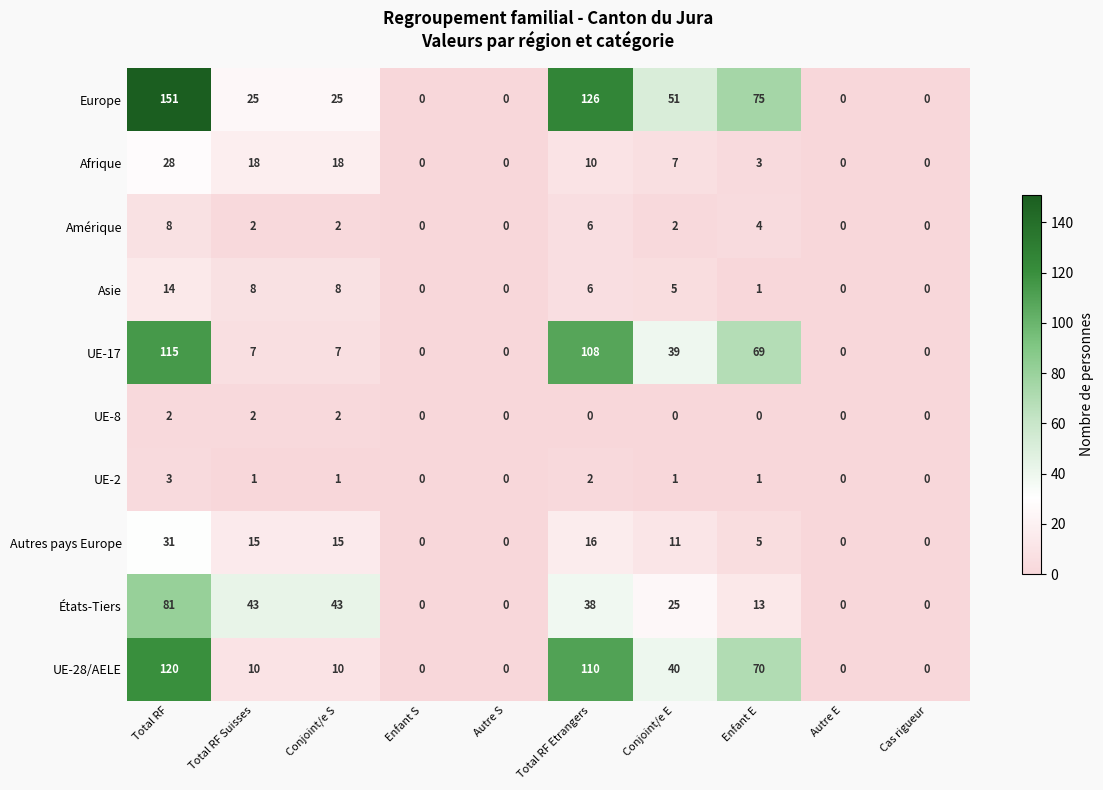

At which category is the sum across all series the highest?

Total RF